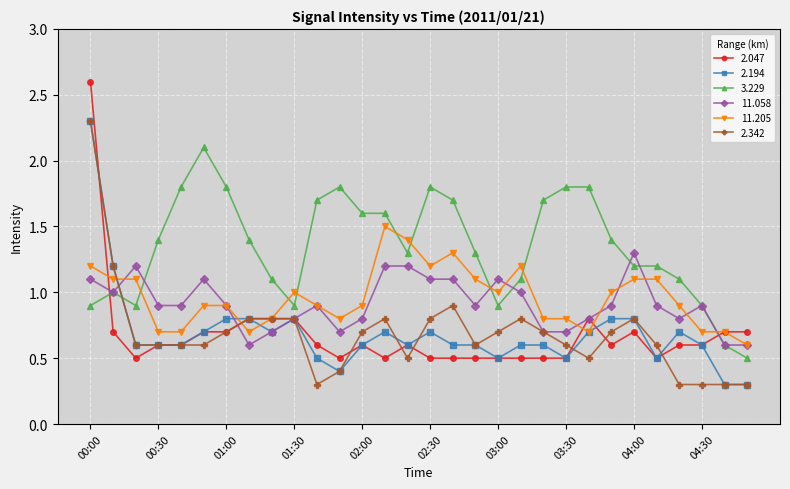

Is this an area chart (filled region under the line)?

No